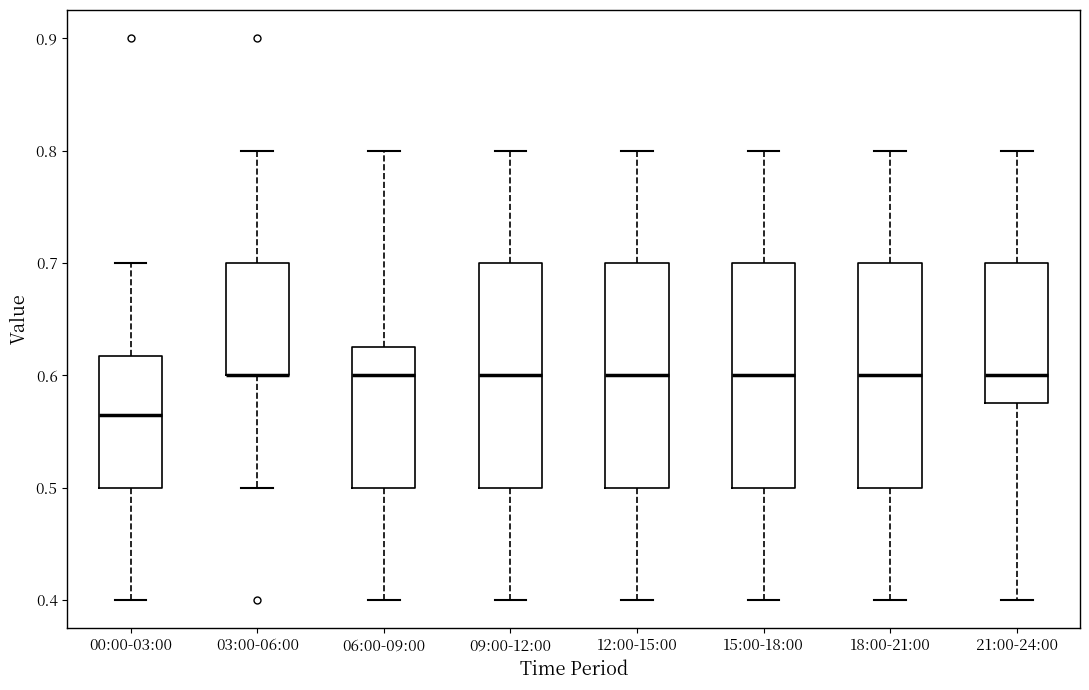

Reading left to right, read every box against the y-axis: the position of its median line, the range the box covers, and the ends of its whiskers. The values are not printed on the chart, so give them approximately, as read against the axis.

00:00-03:00: median 0.57, box 0.50 to 0.62, whiskers 0.40 to 0.70
03:00-06:00: median 0.60 (drawn on the box's lower edge), box 0.60 to 0.70, whiskers 0.50 to 0.80
06:00-09:00: median 0.60, box 0.50 to 0.63, whiskers 0.40 to 0.80
09:00-12:00: median 0.60, box 0.50 to 0.70, whiskers 0.40 to 0.80
12:00-15:00: median 0.60, box 0.50 to 0.70, whiskers 0.40 to 0.80
15:00-18:00: median 0.60, box 0.50 to 0.70, whiskers 0.40 to 0.80
18:00-21:00: median 0.60, box 0.50 to 0.70, whiskers 0.40 to 0.80
21:00-24:00: median 0.60, box 0.58 to 0.70, whiskers 0.40 to 0.80